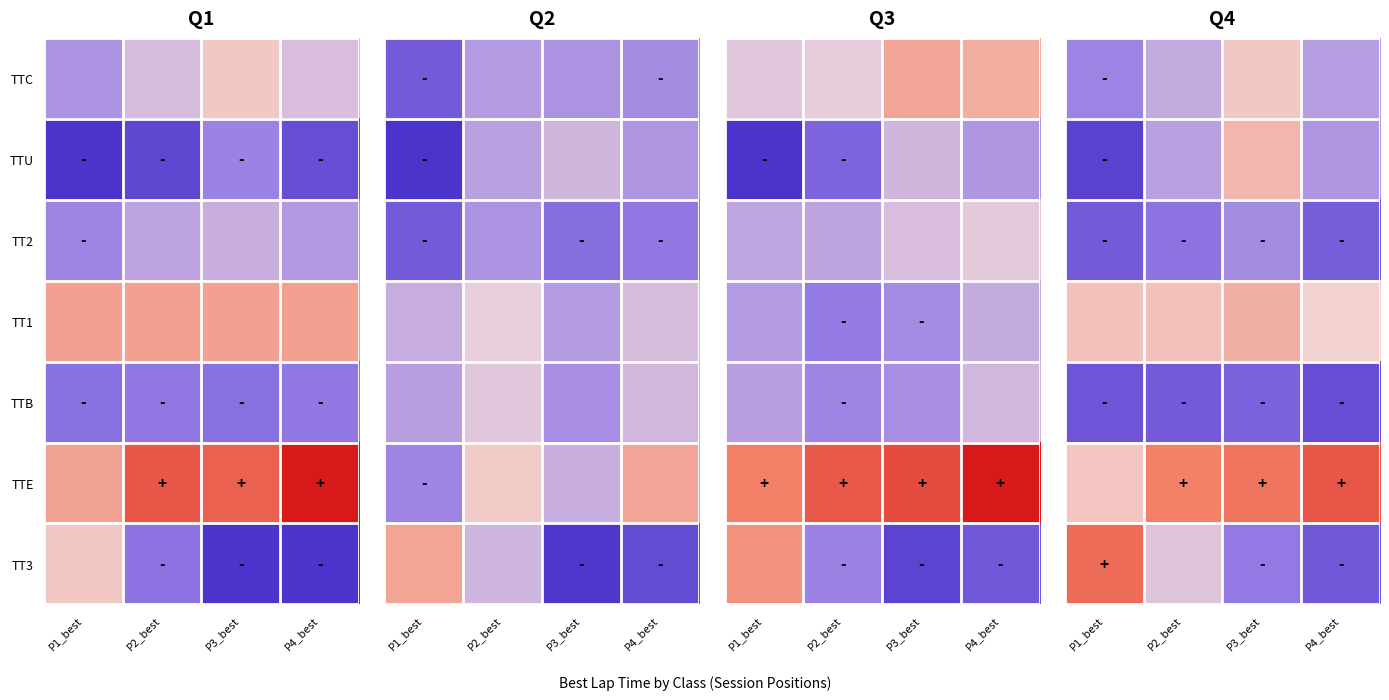

Is the value of TTE at P1_best greater than the value of TT2 at P2_best?

Yes